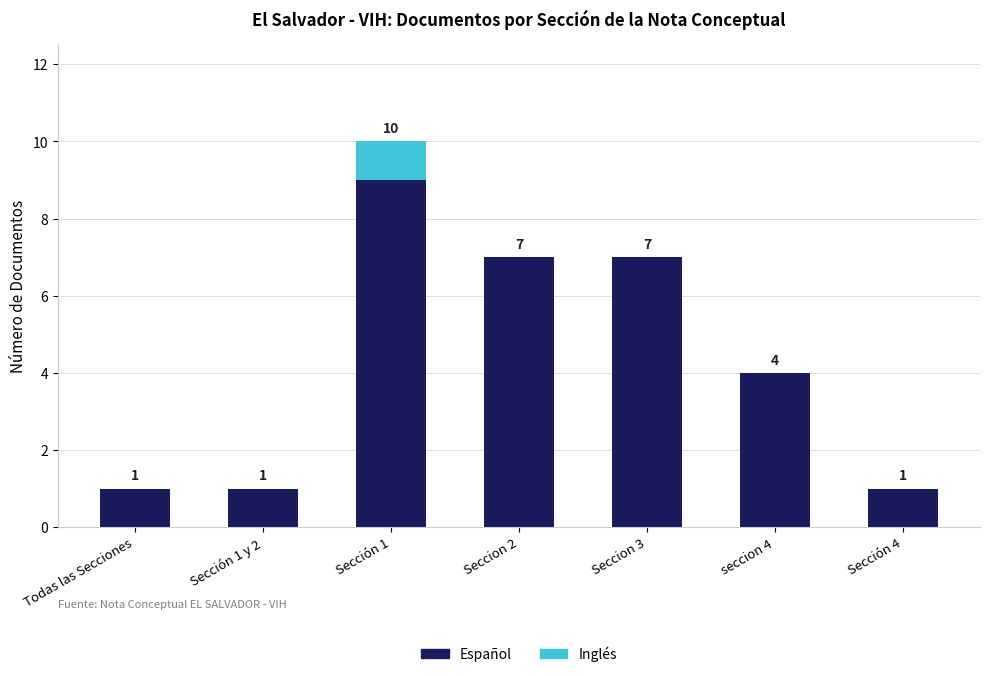

Count the number of data series in this chart.

2